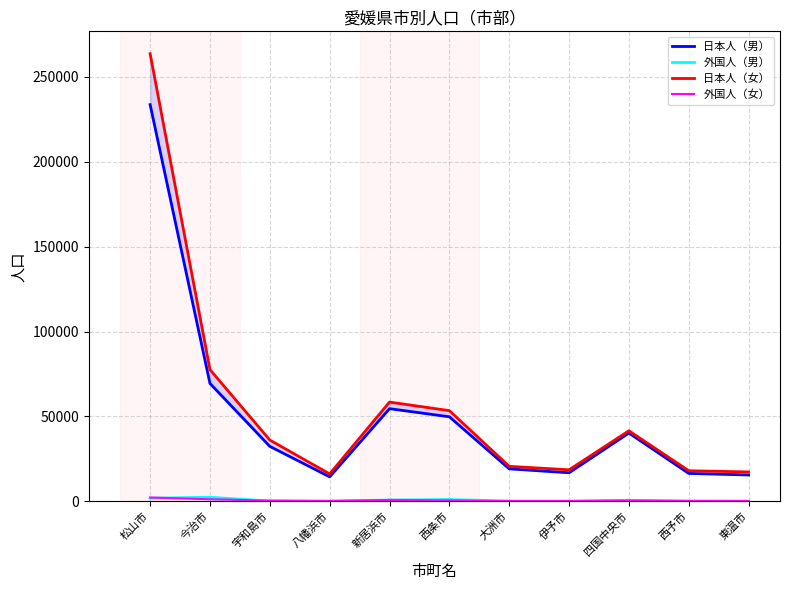

True or false: 日本人（女） and 外国人（男） intersect in this chart.

False